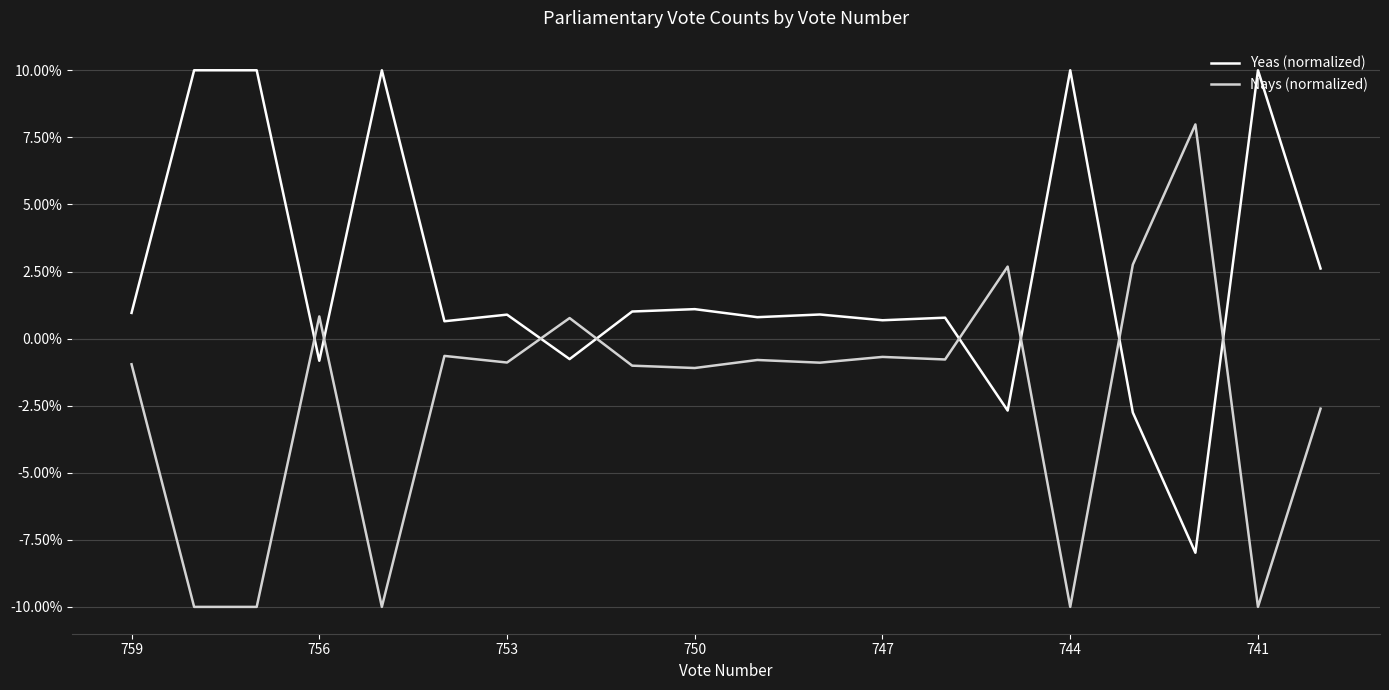

How many lines are shown in the chart?

2